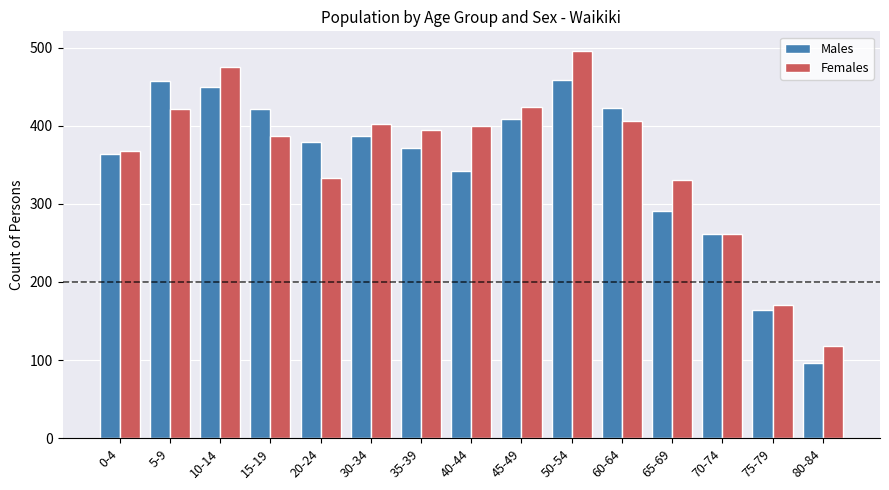

What are all the series names shown in the legend?

Males, Females